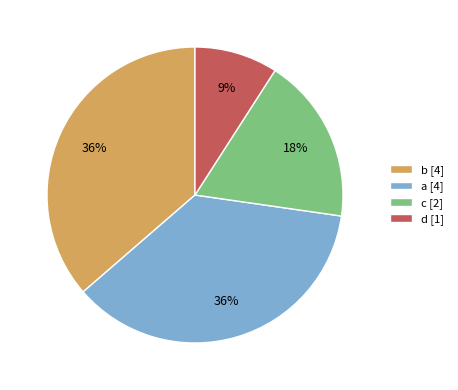

True or false: b [4] accounts for 43% of the total.

False